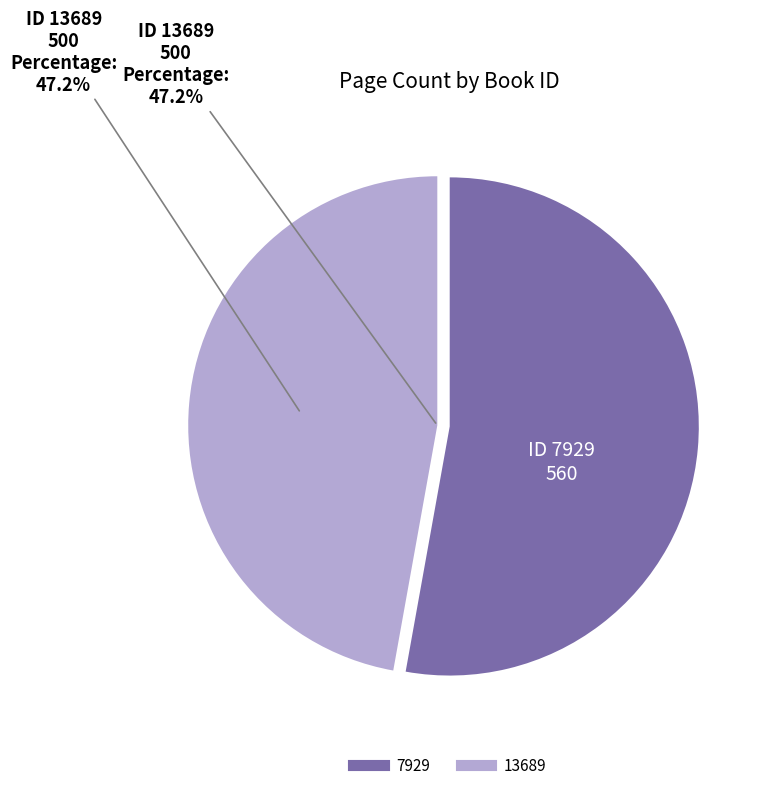

To the nearest percent, what portion does 7929 represent?

53%